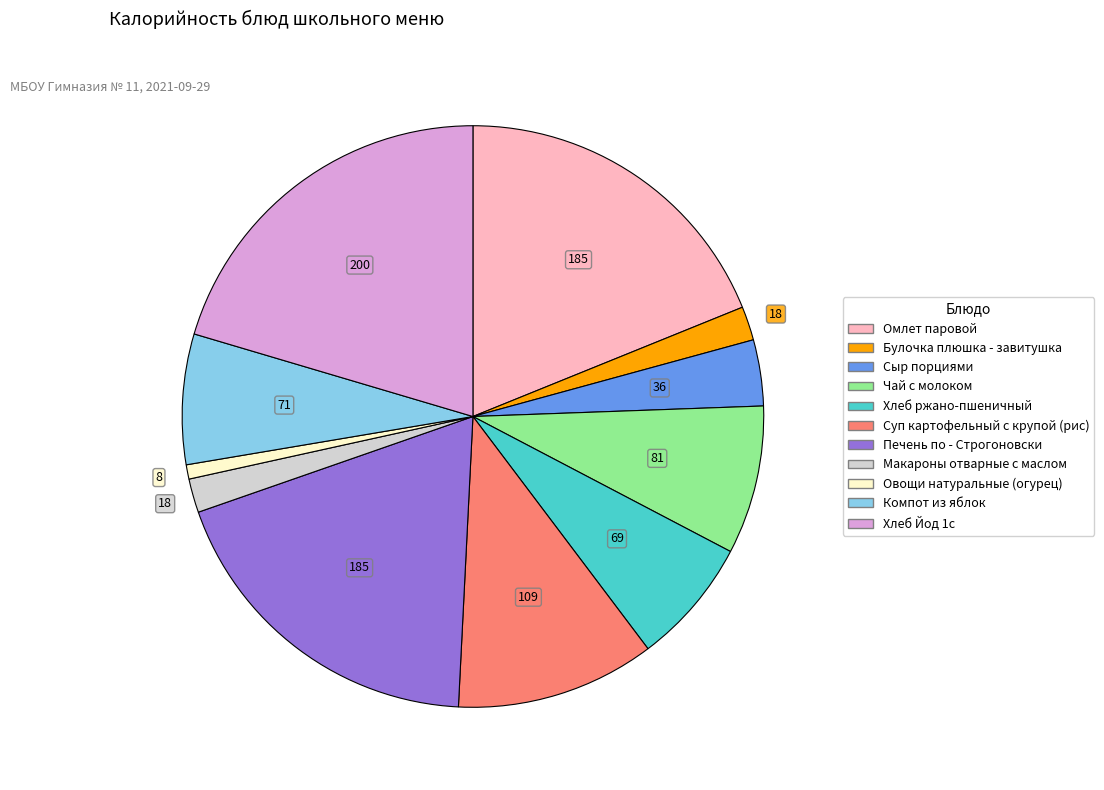

Is there a majority slice in this chart?

No